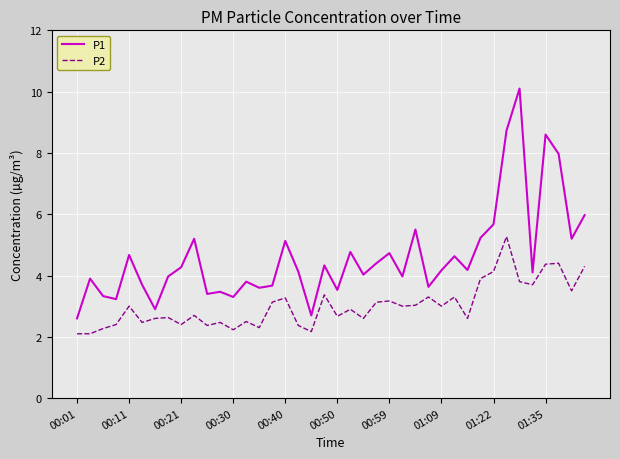

What is the difference between the maximum and minimum values in the P1 series?

7.5